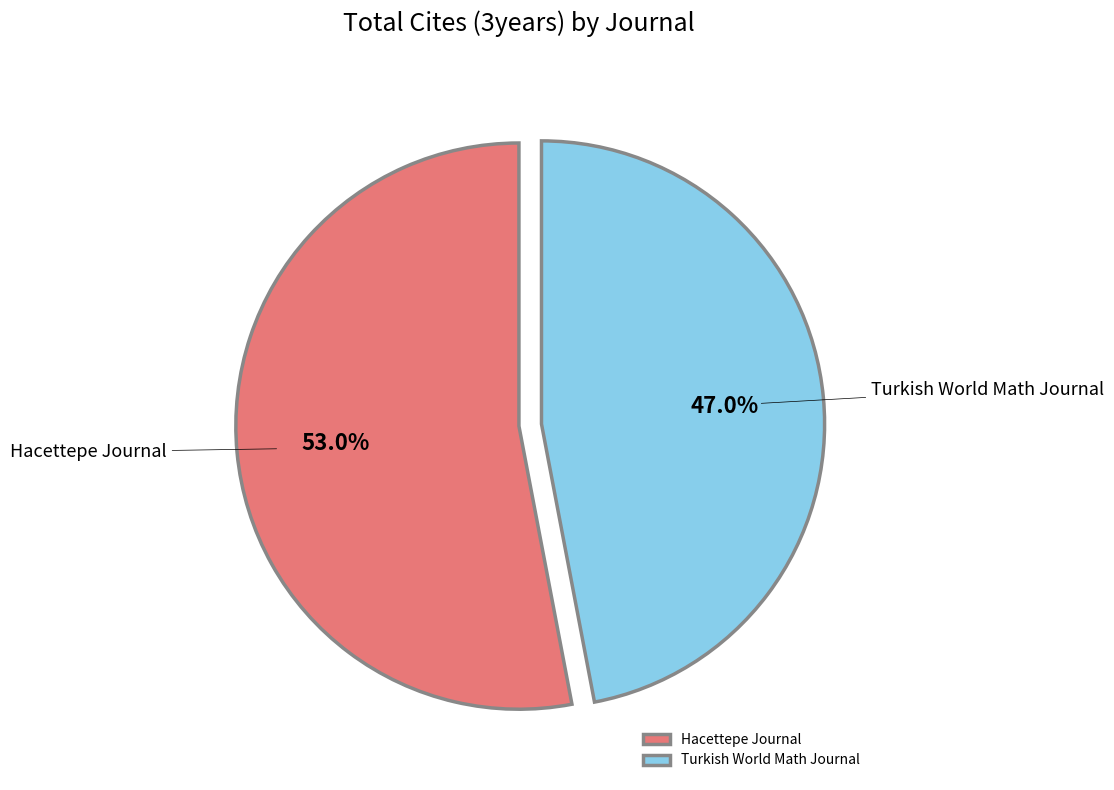

What percentage do Turkish World Math Journal and Hacettepe Journal together represent?

100.0%